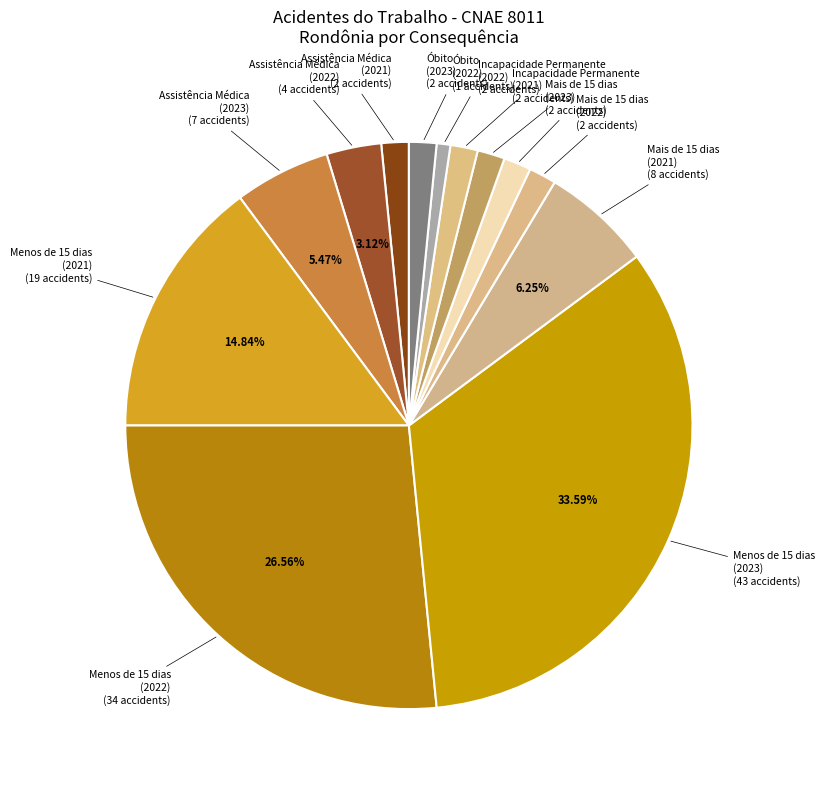

Does any single category account for the majority?

No